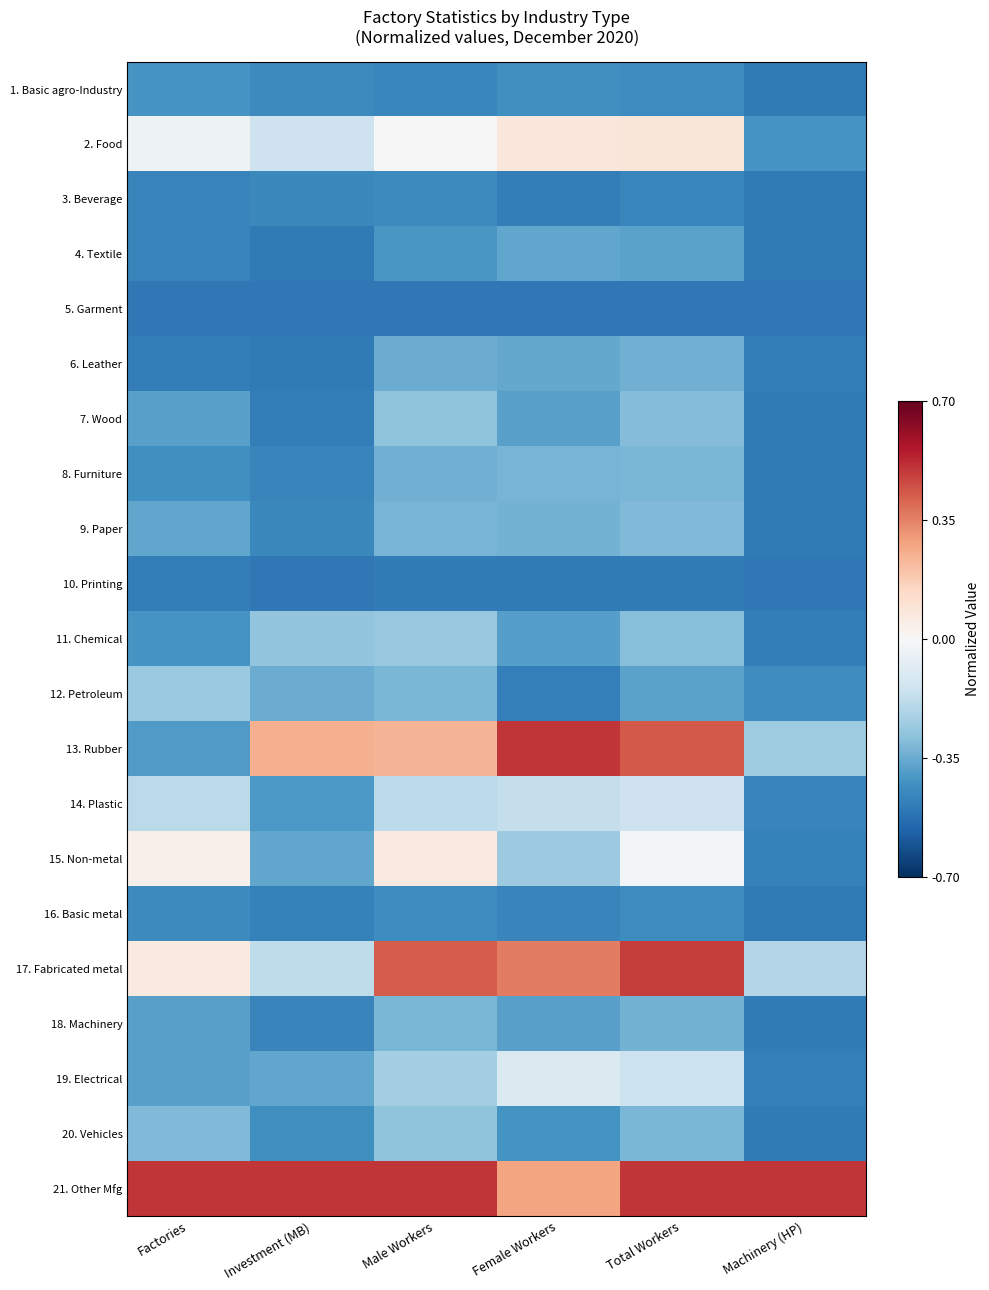

Reading left to right, what are all the values shown in this chart?

1. Basic agro-Industry: Factories=-0.4	Investment (MB)=-0.4	Male Workers=-0.5	Female Workers=-0.4	Total Workers=-0.4	Machinery (HP)=-0.5
2. Food: Factories=-0.0	Investment (MB)=-0.1	Male Workers=0.0	Female Workers=0.1	Total Workers=0.1	Machinery (HP)=-0.4
3. Beverage: Factories=-0.5	Investment (MB)=-0.5	Male Workers=-0.4	Female Workers=-0.5	Total Workers=-0.5	Machinery (HP)=-0.5
4. Textile: Factories=-0.5	Investment (MB)=-0.5	Male Workers=-0.4	Female Workers=-0.4	Total Workers=-0.4	Machinery (HP)=-0.5
5. Garment: Factories=-0.5	Investment (MB)=-0.5	Male Workers=-0.5	Female Workers=-0.5	Total Workers=-0.5	Machinery (HP)=-0.5
6. Leather: Factories=-0.5	Investment (MB)=-0.5	Male Workers=-0.3	Female Workers=-0.4	Total Workers=-0.3	Machinery (HP)=-0.5
7. Wood: Factories=-0.4	Investment (MB)=-0.5	Male Workers=-0.3	Female Workers=-0.4	Total Workers=-0.3	Machinery (HP)=-0.5
8. Furniture: Factories=-0.4	Investment (MB)=-0.5	Male Workers=-0.3	Female Workers=-0.3	Total Workers=-0.3	Machinery (HP)=-0.5
9. Paper: Factories=-0.4	Investment (MB)=-0.5	Male Workers=-0.3	Female Workers=-0.3	Total Workers=-0.3	Machinery (HP)=-0.5
10. Printing: Factories=-0.5	Investment (MB)=-0.5	Male Workers=-0.5	Female Workers=-0.5	Total Workers=-0.5	Machinery (HP)=-0.5
11. Chemical: Factories=-0.4	Investment (MB)=-0.3	Male Workers=-0.3	Female Workers=-0.4	Total Workers=-0.3	Machinery (HP)=-0.5
12. Petroleum: Factories=-0.3	Investment (MB)=-0.3	Male Workers=-0.3	Female Workers=-0.5	Total Workers=-0.4	Machinery (HP)=-0.4
13. Rubber: Factories=-0.4	Investment (MB)=0.2	Male Workers=0.2	Female Workers=0.5	Total Workers=0.4	Machinery (HP)=-0.3
14. Plastic: Factories=-0.2	Investment (MB)=-0.4	Male Workers=-0.2	Female Workers=-0.2	Total Workers=-0.1	Machinery (HP)=-0.5
15. Non-metal: Factories=0.0	Investment (MB)=-0.4	Male Workers=0.1	Female Workers=-0.3	Total Workers=-0.0	Machinery (HP)=-0.5
16. Basic metal: Factories=-0.4	Investment (MB)=-0.5	Male Workers=-0.4	Female Workers=-0.5	Total Workers=-0.4	Machinery (HP)=-0.5
17. Fabricated metal: Factories=0.1	Investment (MB)=-0.2	Male Workers=0.4	Female Workers=0.4	Total Workers=0.5	Machinery (HP)=-0.2
18. Machinery: Factories=-0.4	Investment (MB)=-0.5	Male Workers=-0.3	Female Workers=-0.4	Total Workers=-0.3	Machinery (HP)=-0.5
19. Electrical: Factories=-0.4	Investment (MB)=-0.4	Male Workers=-0.2	Female Workers=-0.1	Total Workers=-0.2	Machinery (HP)=-0.5
20. Vehicles: Factories=-0.3	Investment (MB)=-0.4	Male Workers=-0.3	Female Workers=-0.4	Total Workers=-0.3	Machinery (HP)=-0.5
21. Other Mfg: Factories=0.5	Investment (MB)=0.5	Male Workers=0.5	Female Workers=0.3	Total Workers=0.5	Machinery (HP)=0.5